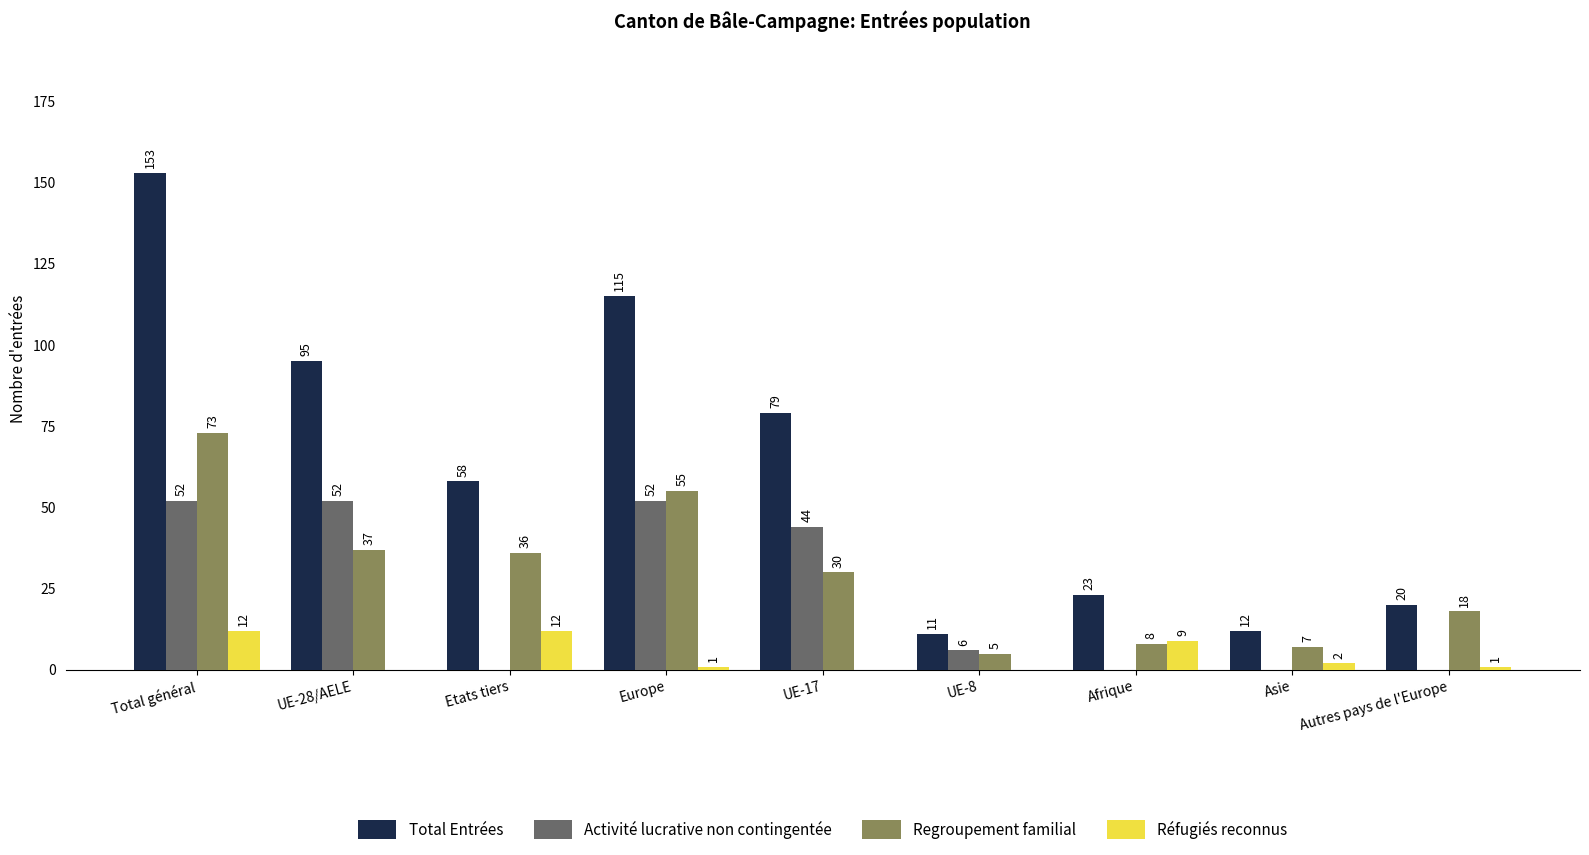

Which series changed the most between UE-17 and Afrique?

Total Entrées